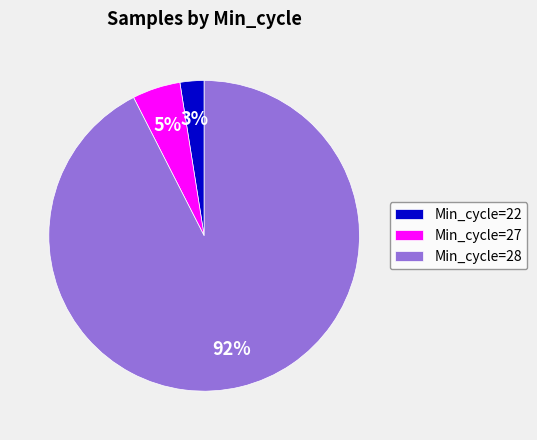

Which slice is the smallest?

Min_cycle=22